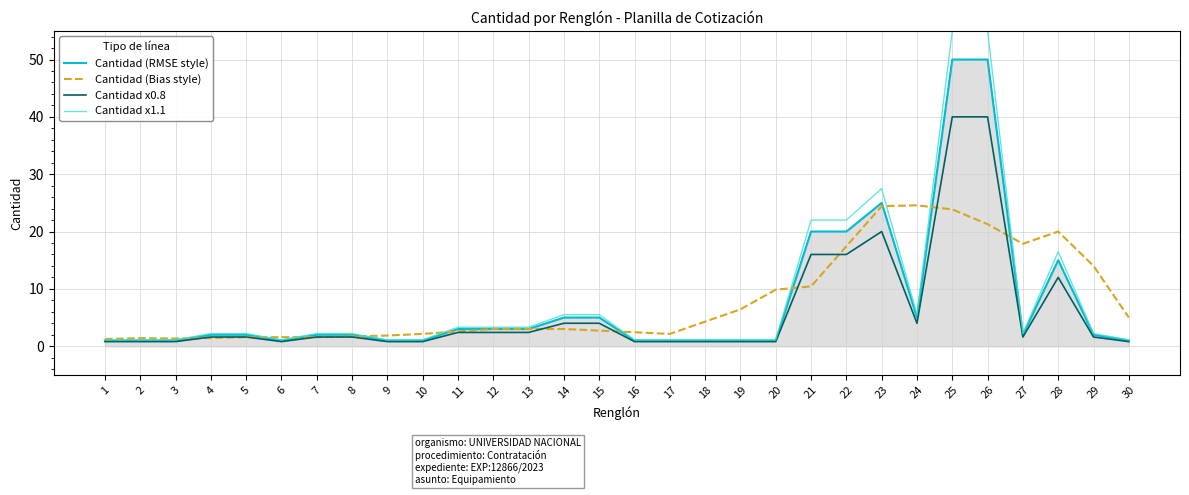

How many series are shown in this chart?

4